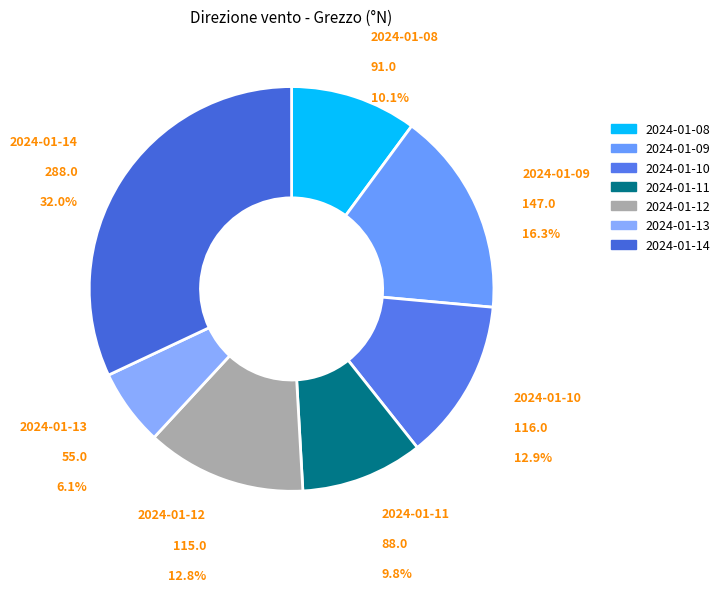

The 2024-01-11 slice represents 1% of the pie. True or false?

False